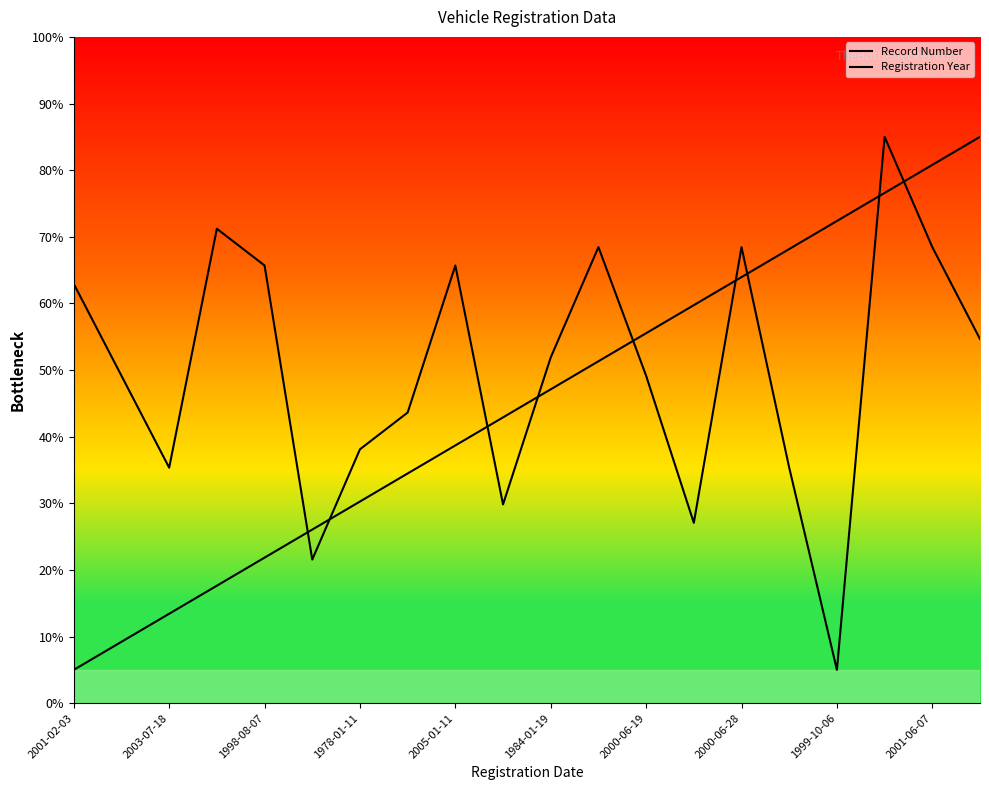

What is the label of the 13th point from the right?

2000-06-28